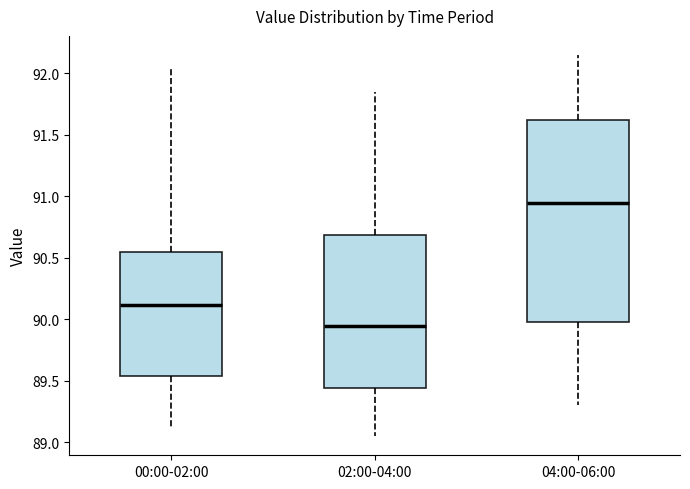

Which box has the highest median line?

04:00-06:00